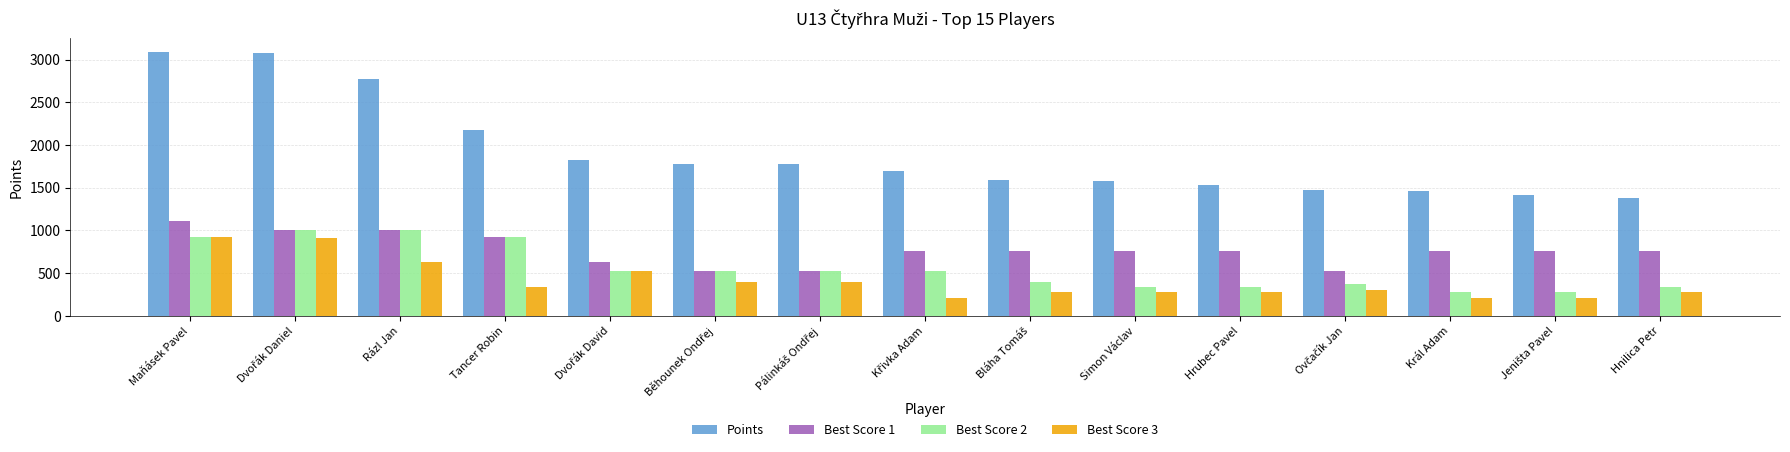

Where does the Best Score 3 series first go above 304?

Maňásek Pavel